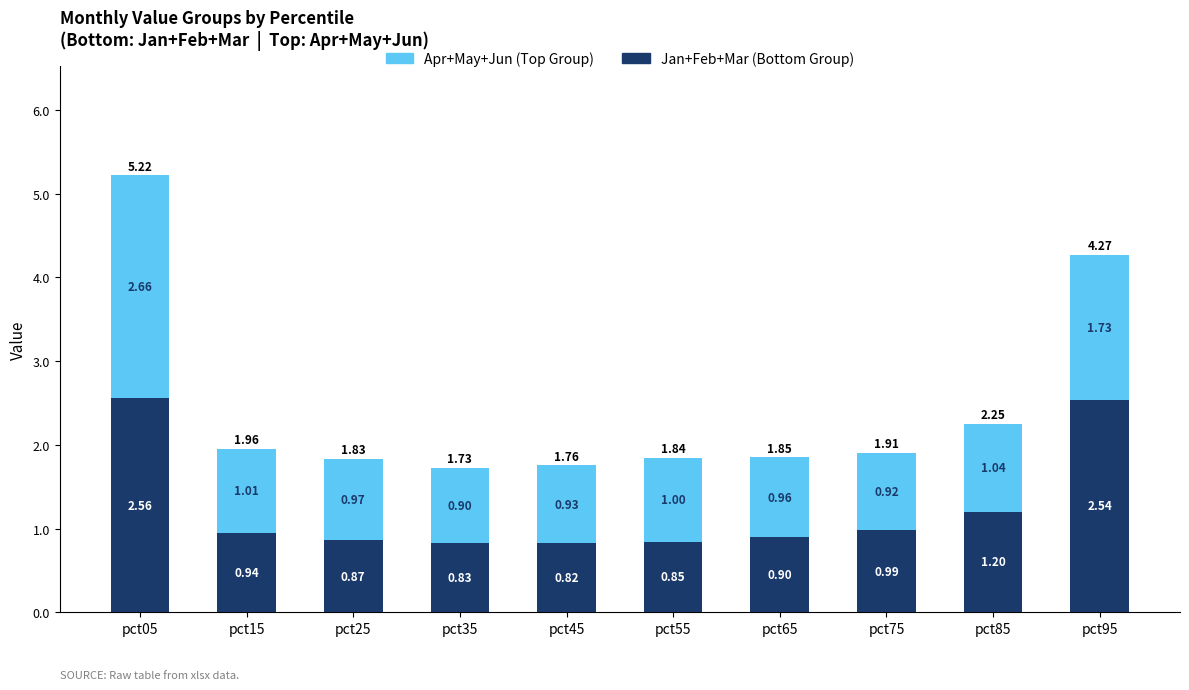

What is the average value of the Jan+Feb+Mar (Bottom Group) series?

1.2